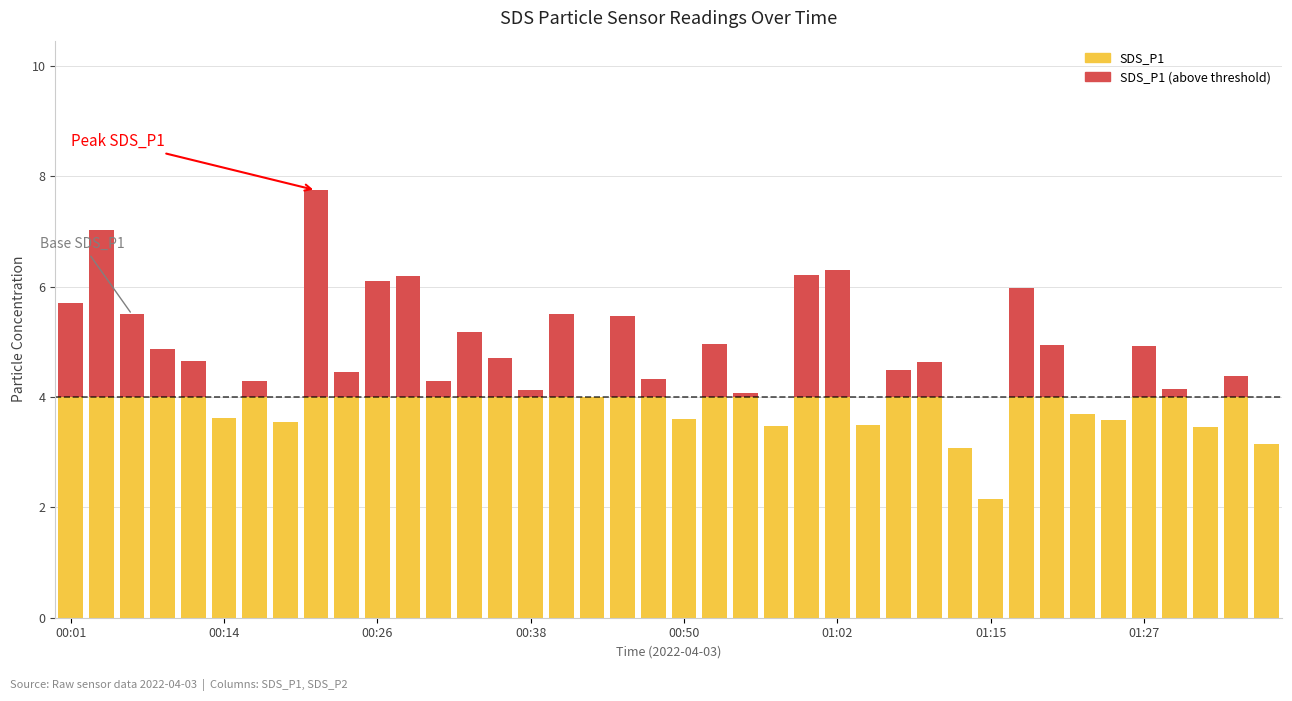

What is the highest value of the SDS_P1 series?

4.0